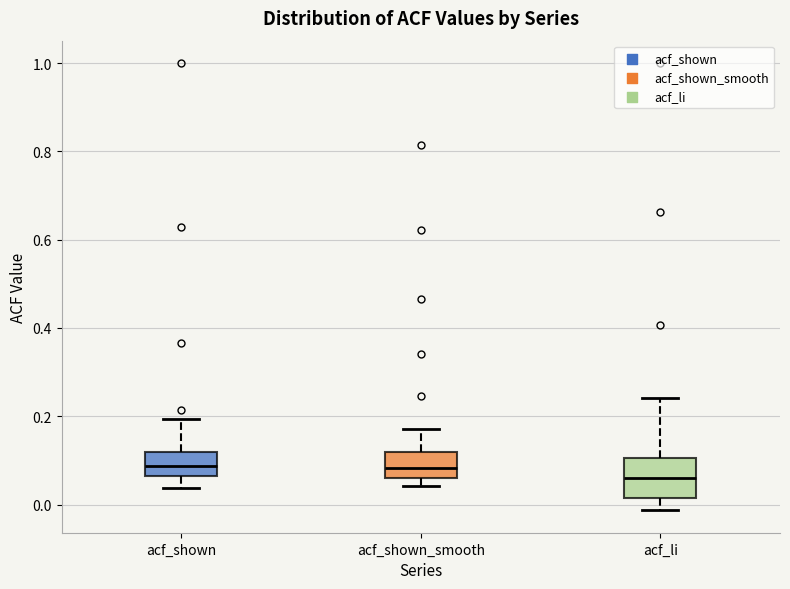

Which box is the tallest, from its lower edge to its upper edge?

acf_li